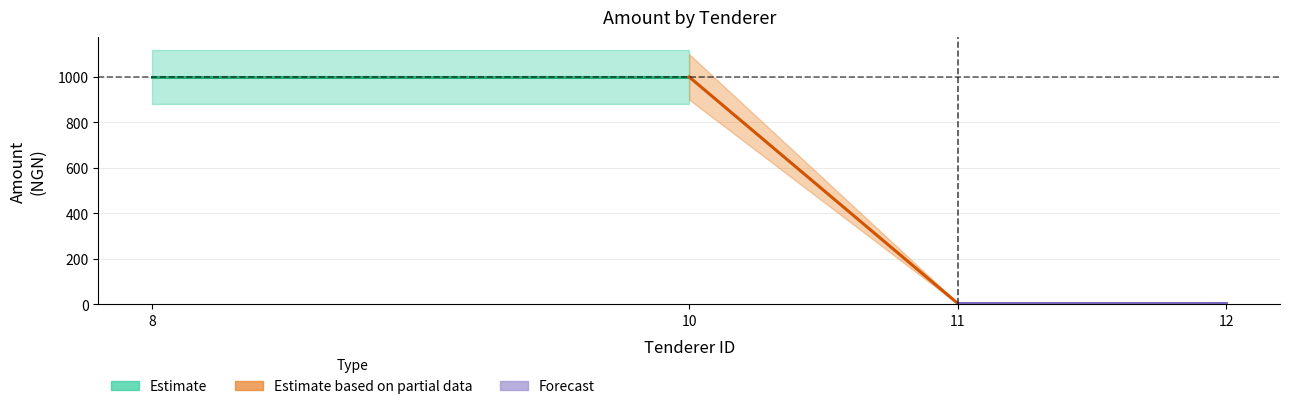

What is the difference between the second highest and minimum values?

996